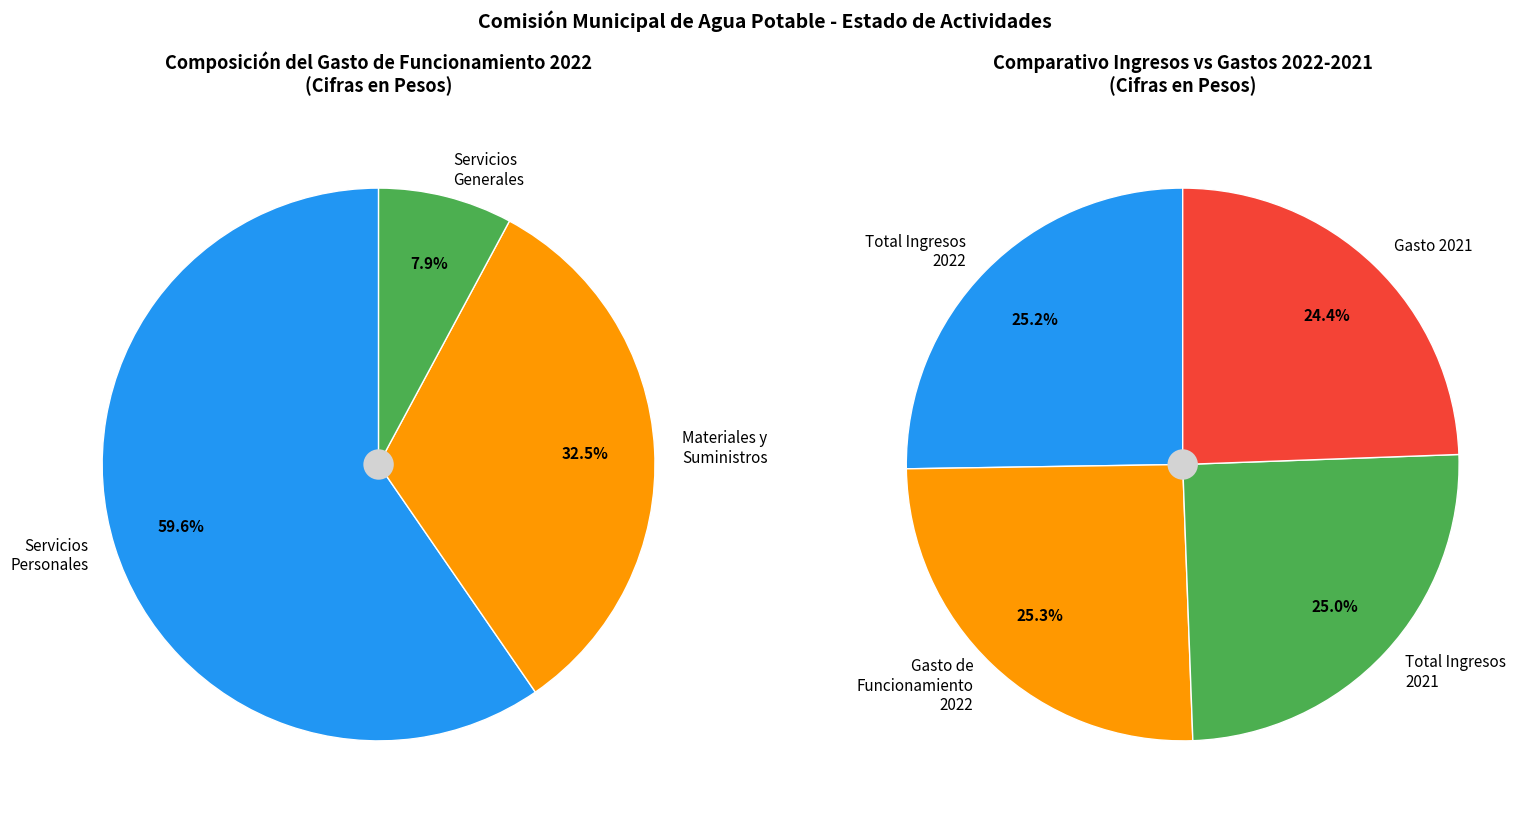

Does Materiales y Suministros represent more than half of the total?

No